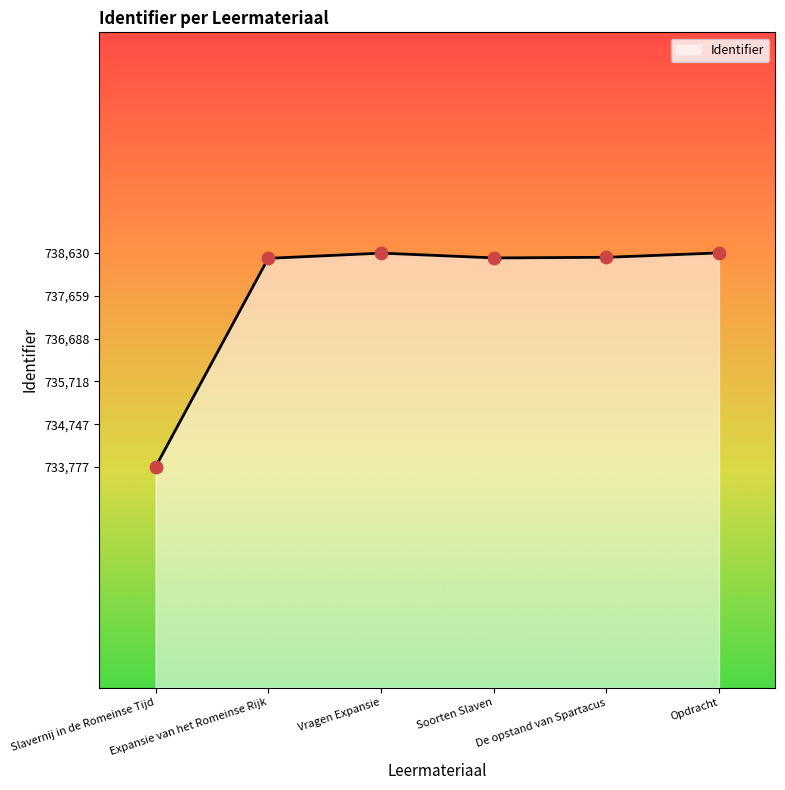

What is the change in value from Vragen Expansie to Opdracht?

+4